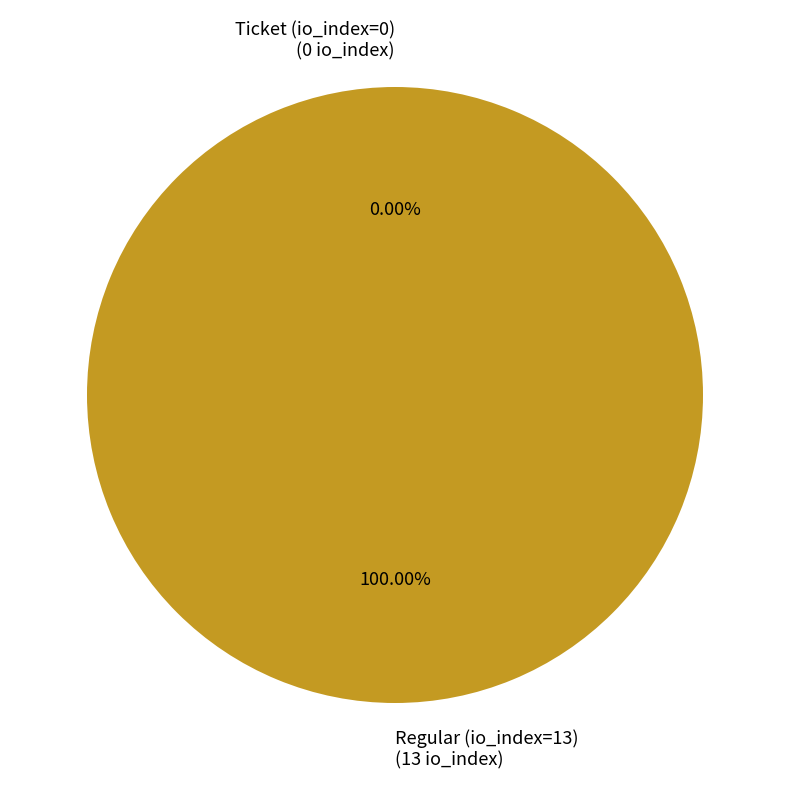

Does Regular (io_index=13) account for over 50% of the chart?

Yes